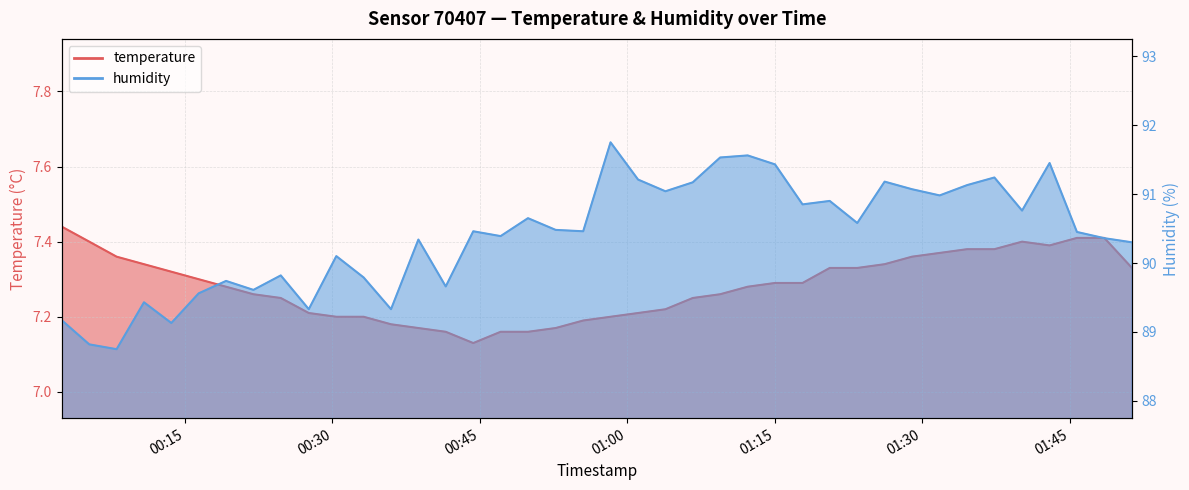

Between 2023-11-22T00:05:16 and 2023-11-22T01:28:58, which series saw the biggest shift?

humidity